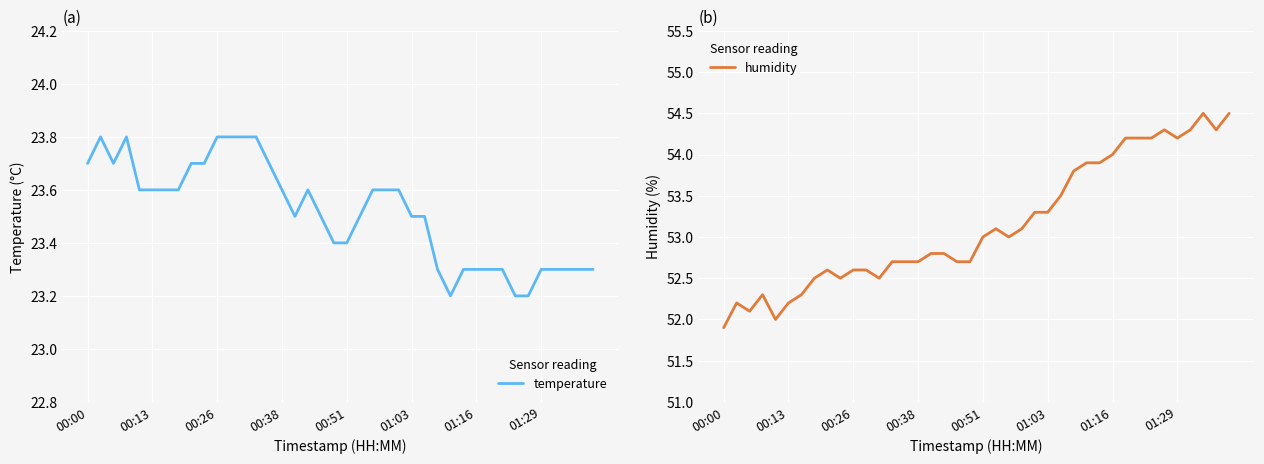

The humidity series shows 28.0 at 32. True or false?

False